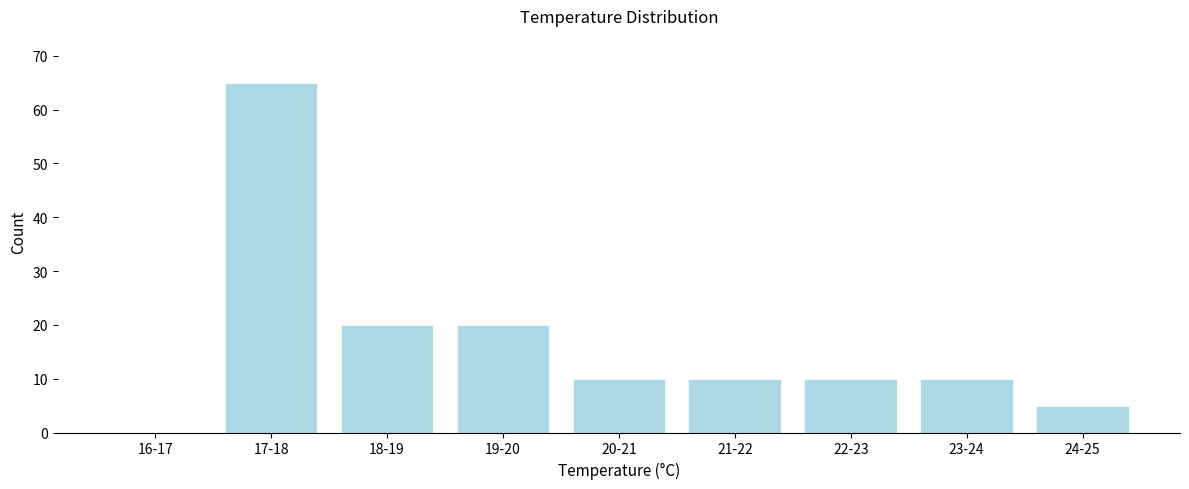

Reading left to right, what are all the values shown in this chart?

16-17=0	17-18=65	18-19=20	19-20=20	20-21=10	21-22=10	22-23=10	23-24=10	24-25=5